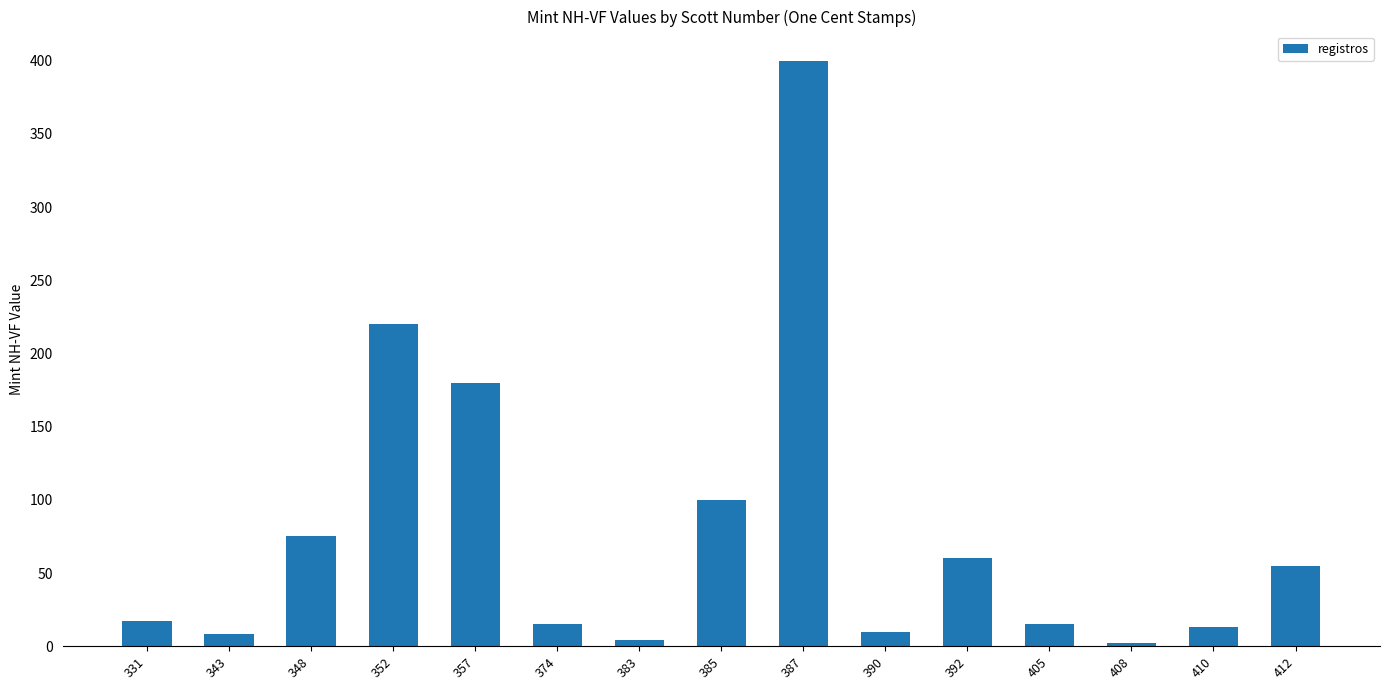

What is the difference between the values at 348 and 374?

60.0